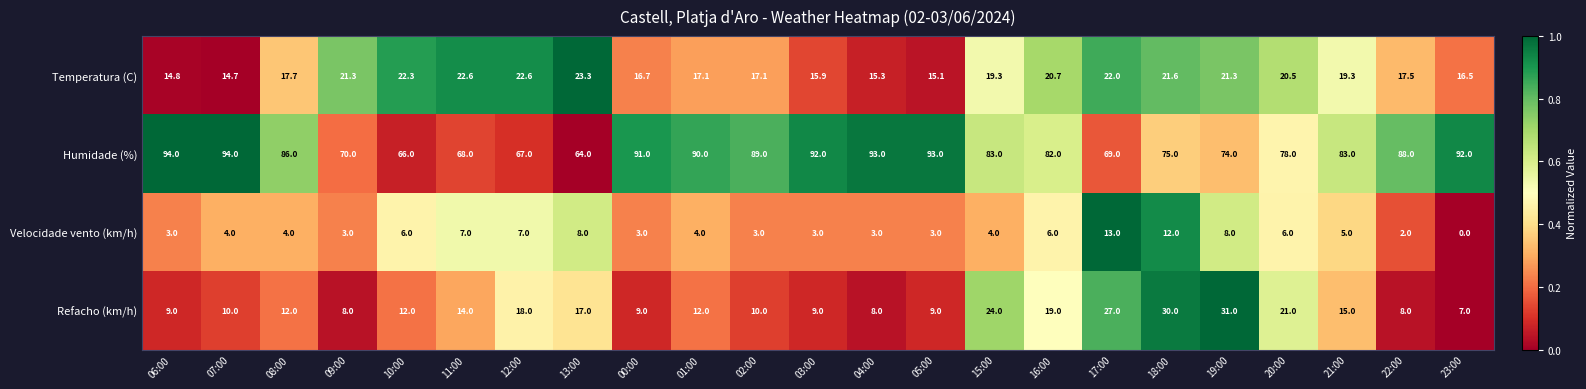

Rank the series by their maximum value, from highest to lowest.

Humidade (%), Refacho (km/h), Temperatura (C), Velocidade vento (km/h)